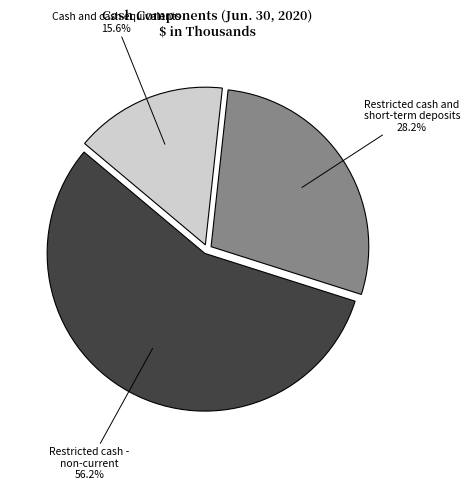

Which has a higher value, Restricted cash and short-term deposits or Restricted cash - non-current?

Restricted cash - non-current